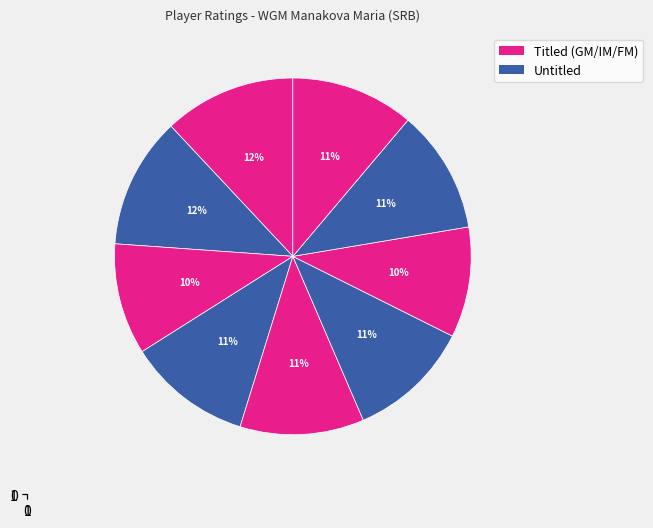

How many slices are in this pie chart?

9